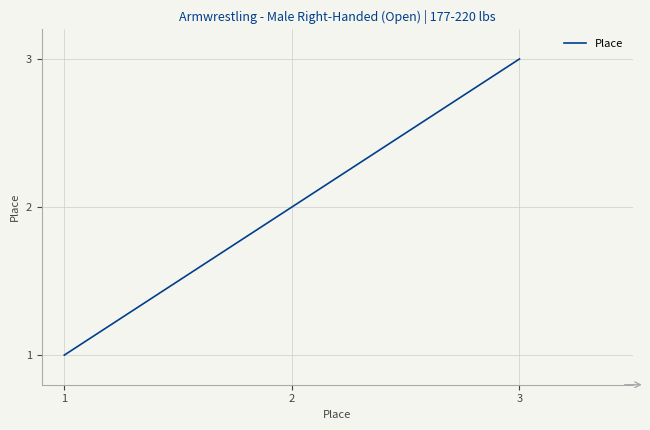

What is the difference between the maximum and minimum values?

2